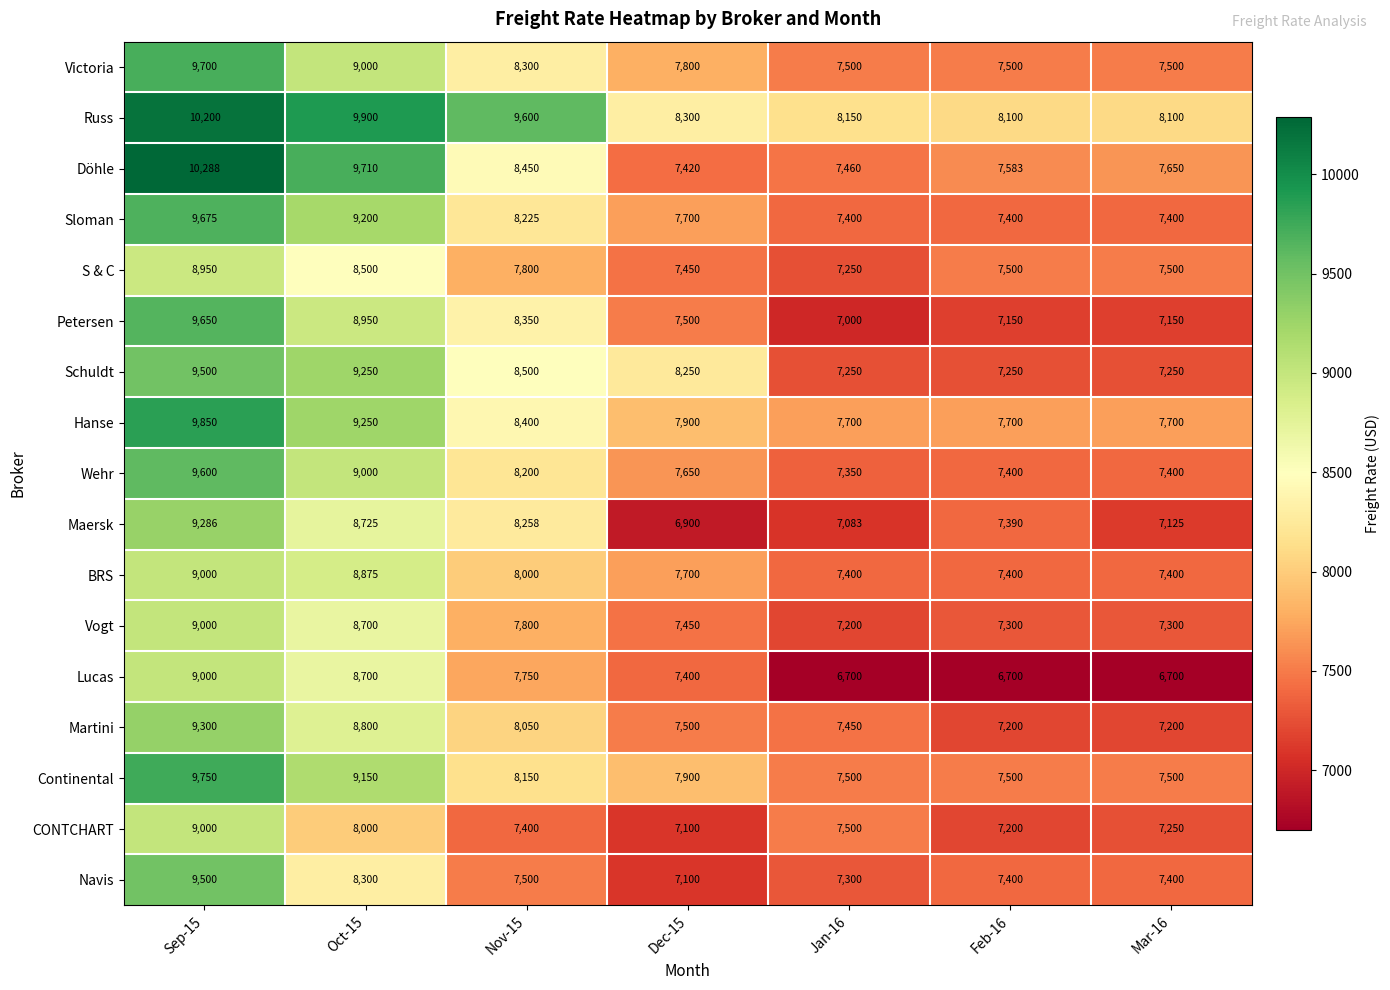

True or false: Hanse has a value of 14448 at Nov-15.

False